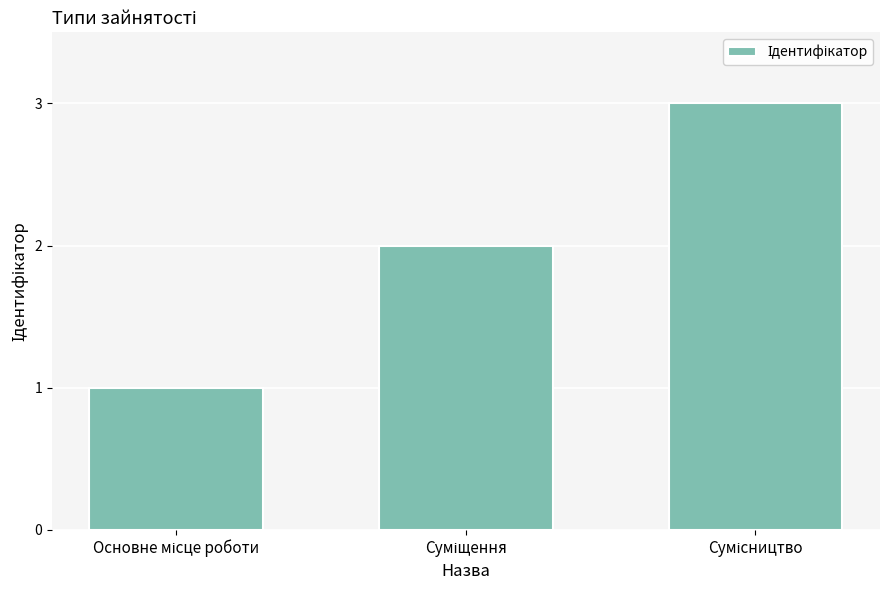

How many categories are shown in the chart?

3